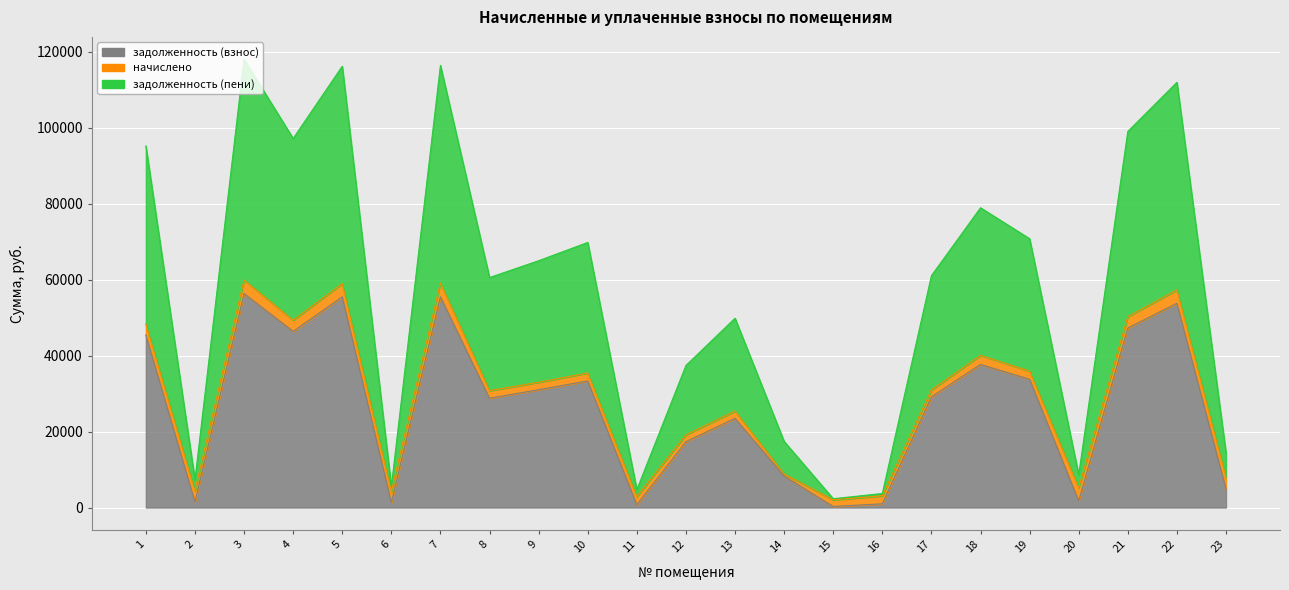

Which label corresponds to the smallest value in the chart?

15